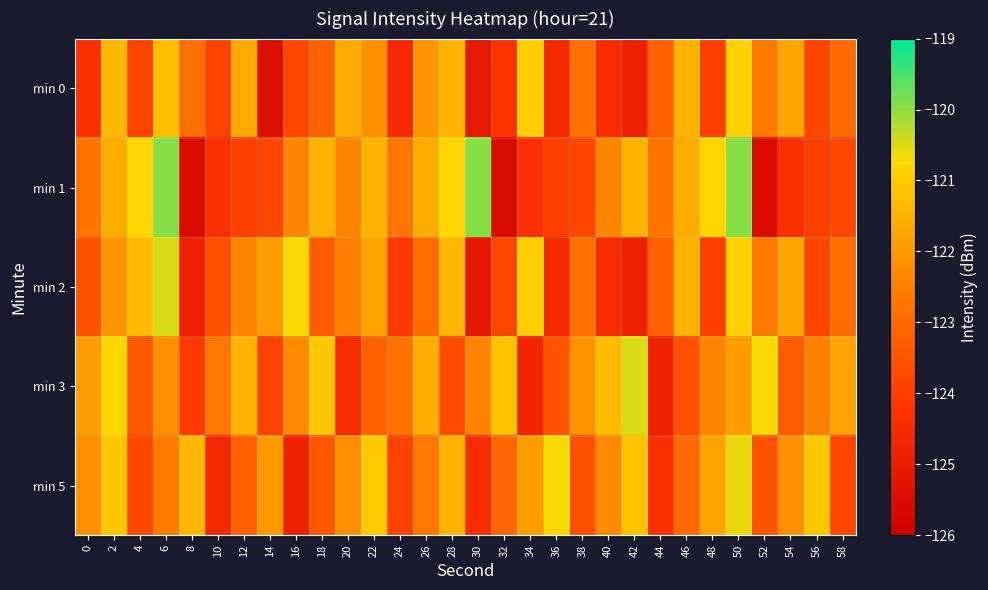

List the series in order of their peak value, lowest first.

min 0, min 5, min 2, min 3, min 1